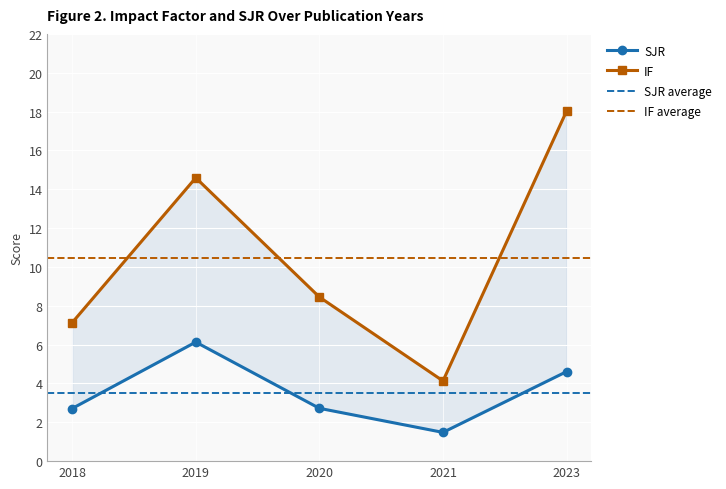

True or false: IF and SJR cross at least once.

False